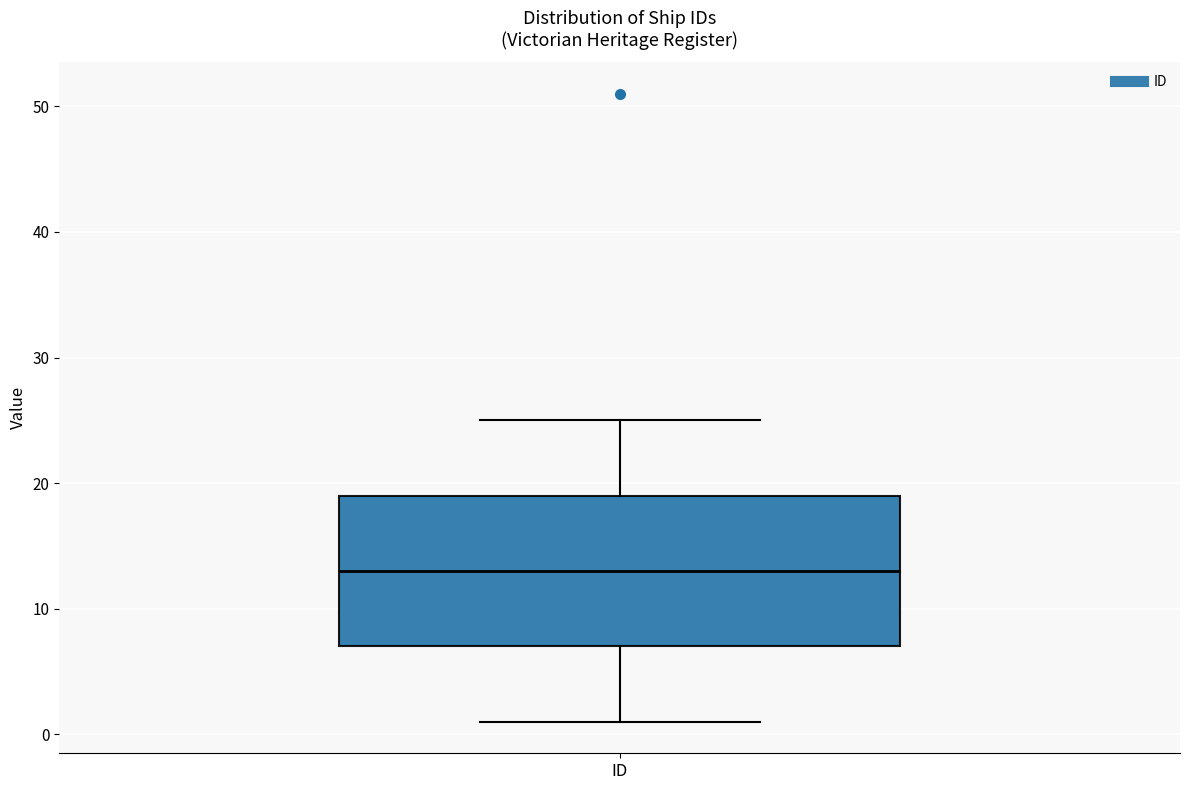

Where does the median line of the box for ID sit on the y-axis? The values are not printed on the chart, so give them approximately, as read against the axis.

13